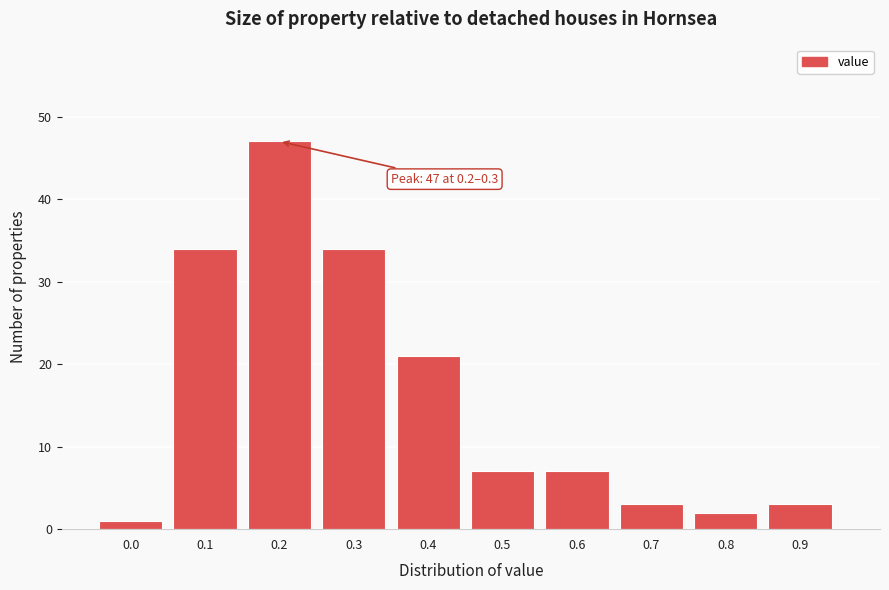

Reading left to right, transcribe all the data shown in this chart.

1	34	47	34	21	7	7	3	2	3